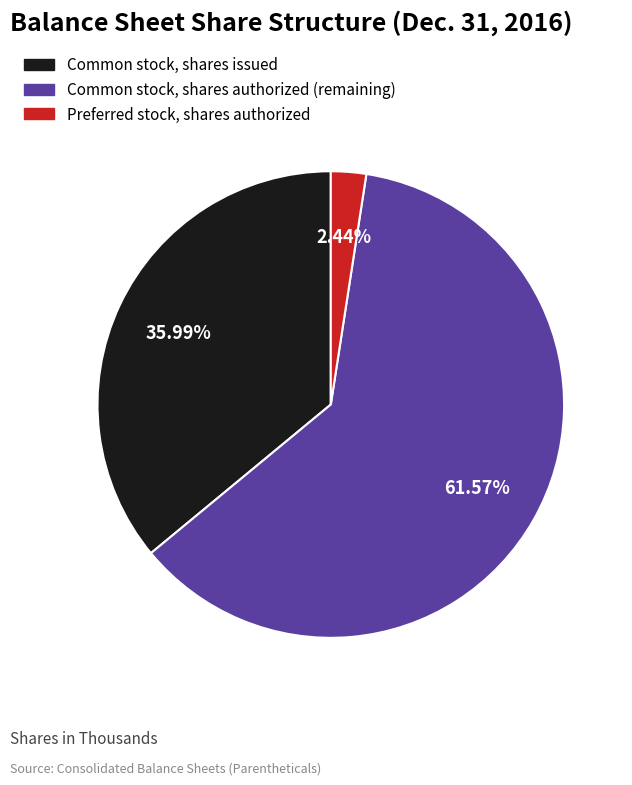

What is the total percentage of Common stock, shares authorized and Preferred stock, shares authorized?

64.0%